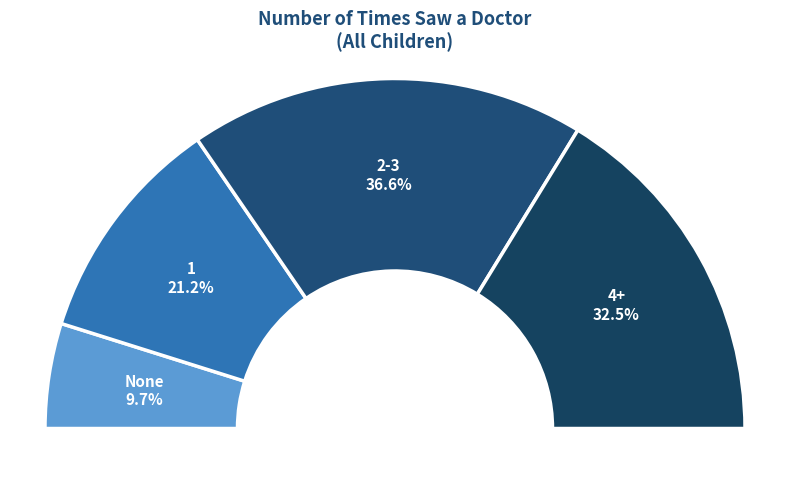

To the nearest percent, what is the combined percentage of 4+ and 2-3?

69%